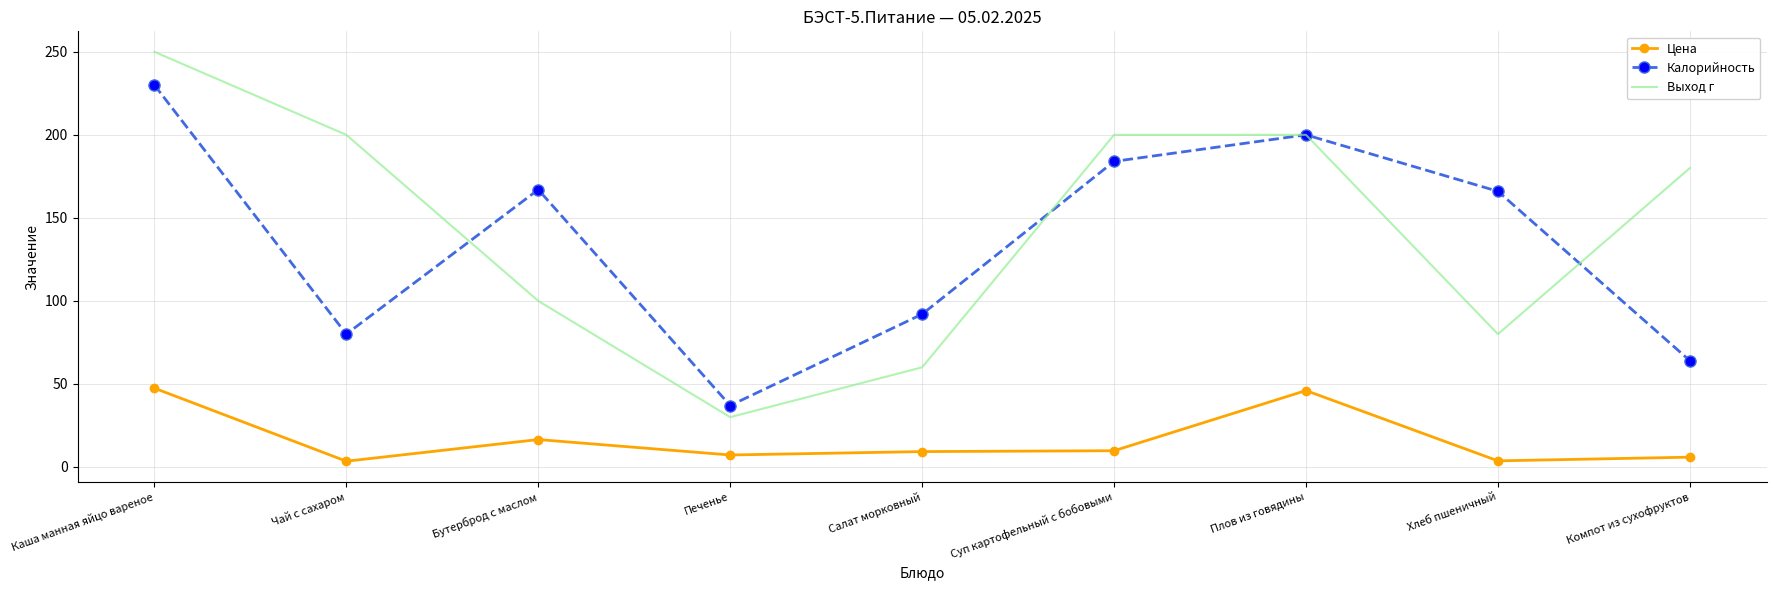

Which label corresponds to the largest value in the chart?

Каша манная яйцо вареное